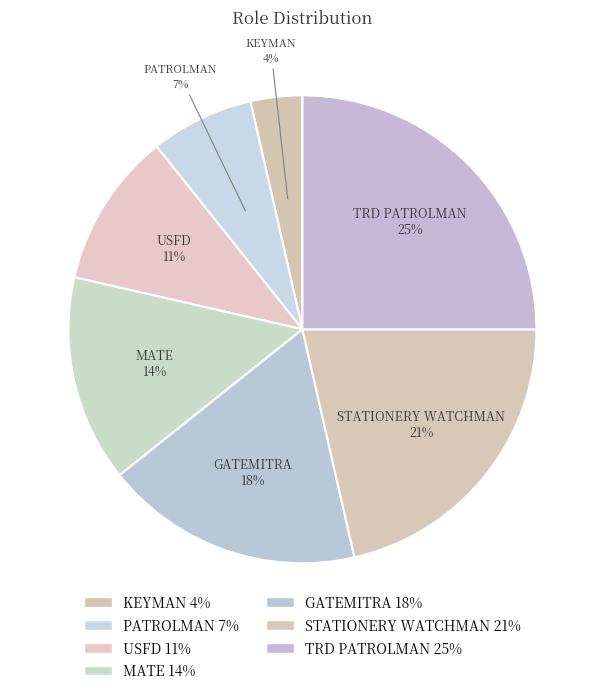

Is it true that STATIONERY WATCHMAN is 27% of the pie?

False